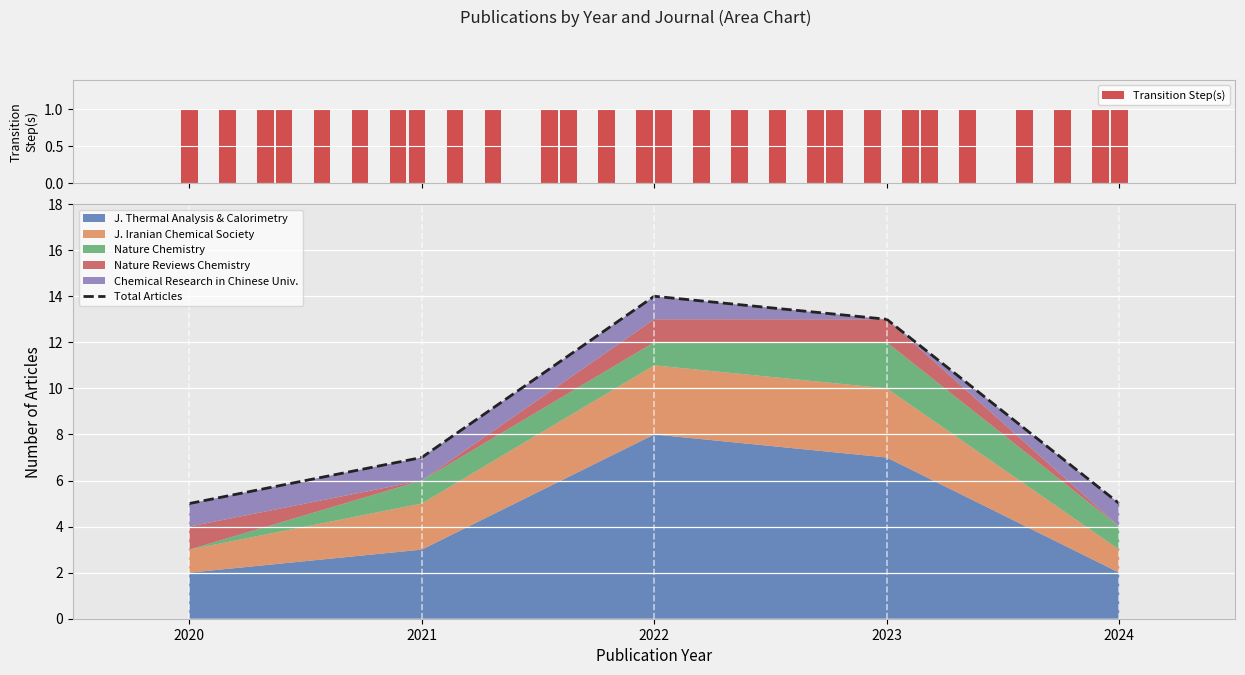

The value at 2020 is 5. True or false?

True